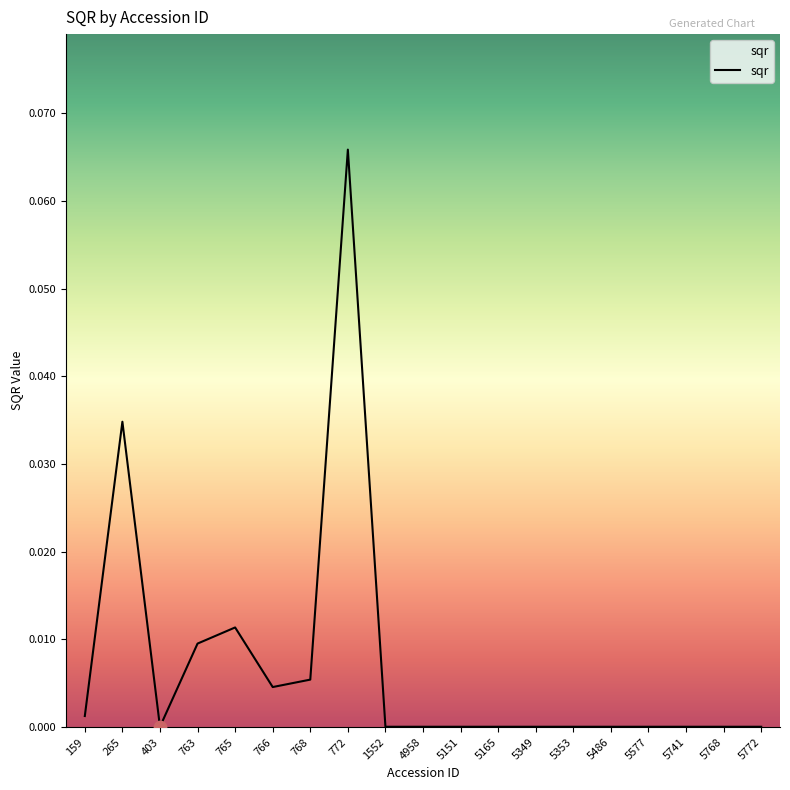

At which category does the chart reach its peak across all series?

772